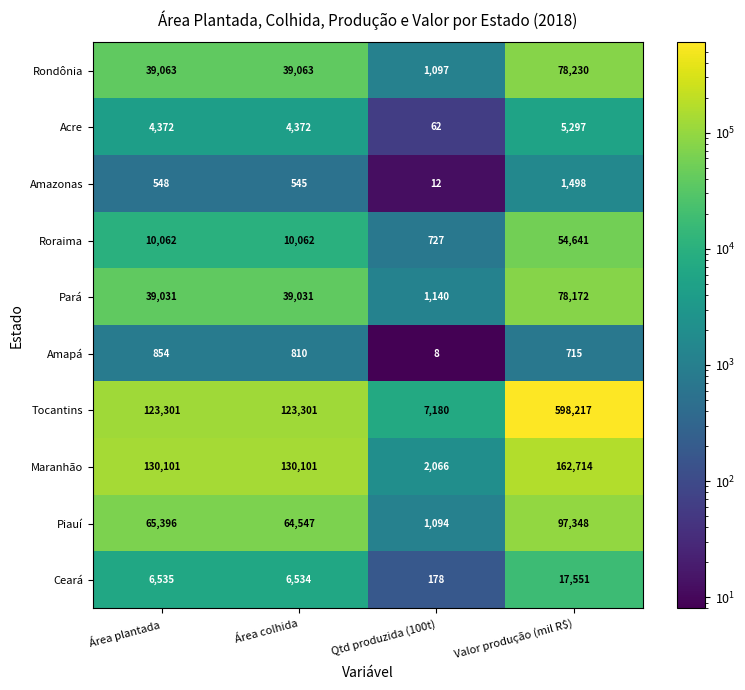

What value does the Pará series have at Área colhida, to the nearest 10?

39030